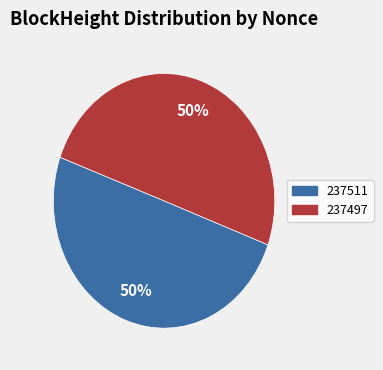

To the nearest percent, what portion does 237497 represent?

50%